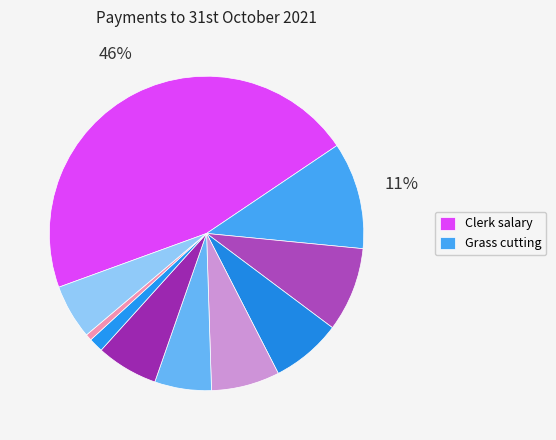

How many segments does this pie chart have?

10